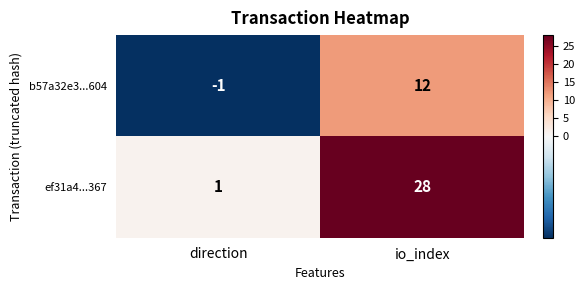

Which series changed the most between direction and io_index?

ef31a4...367